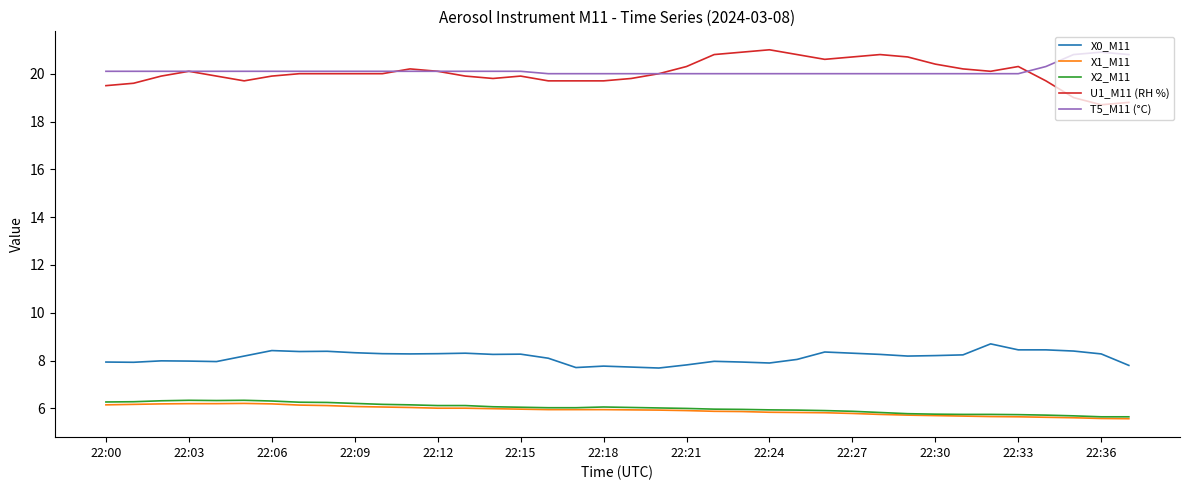

True or false: X1_M11 and X0_M11 cross at least once.

False